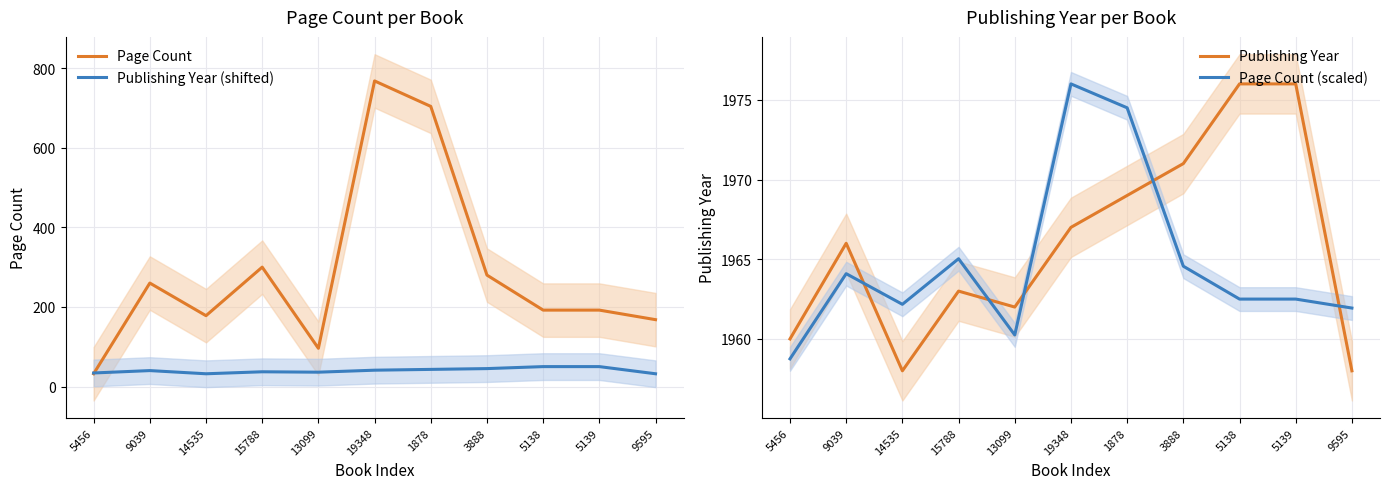

Read the Page Count (scaled) value at 19348.

1976.0